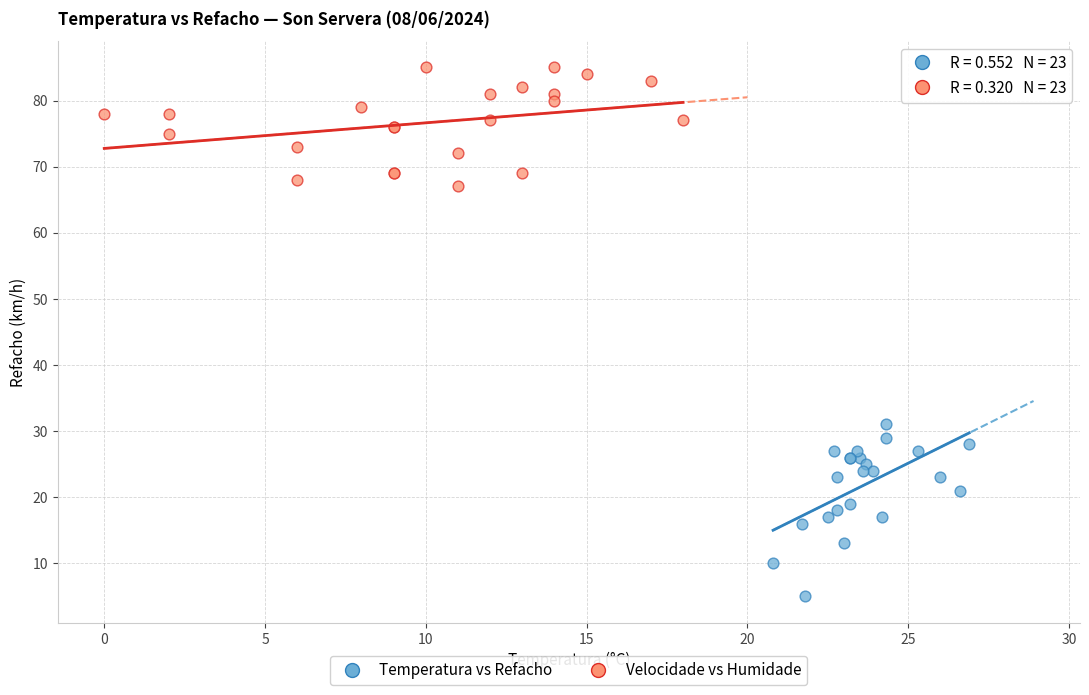

What are all the series names shown in the legend?

Temperatura vs Refacho, Velocidade vs Humidade